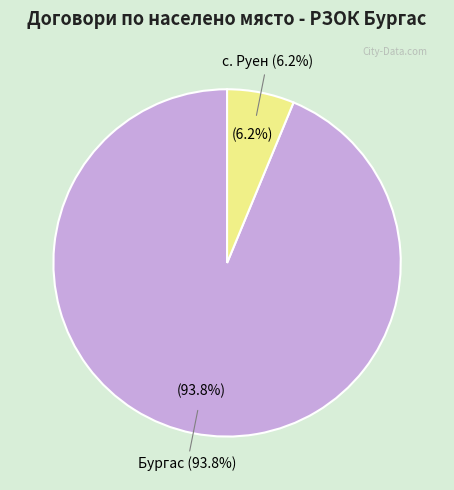

Is the sum of с. Руен and Бургас greater than half?

Yes